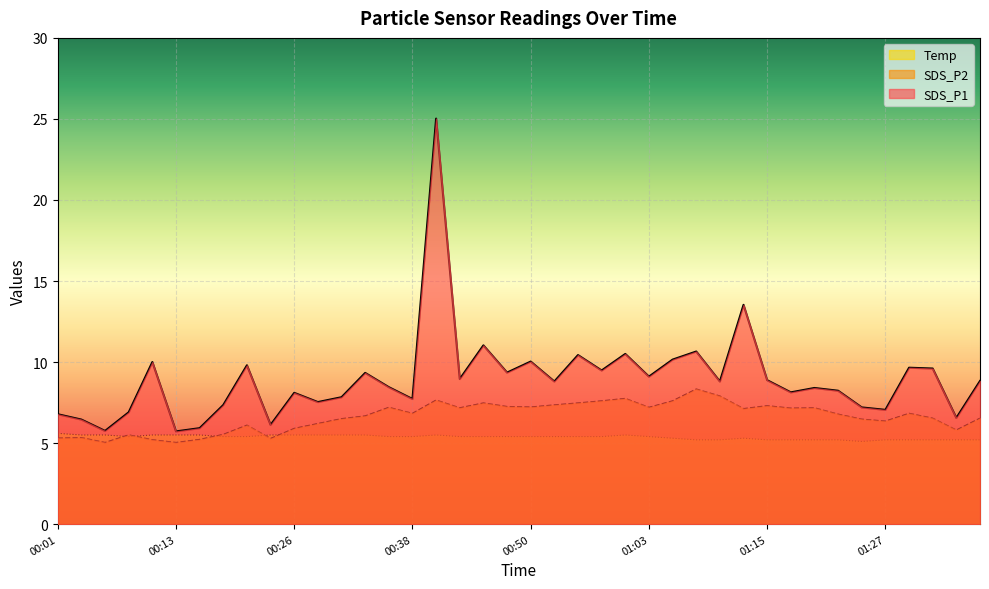

Is it true that Temp equals 3.4 at 00:09?

False